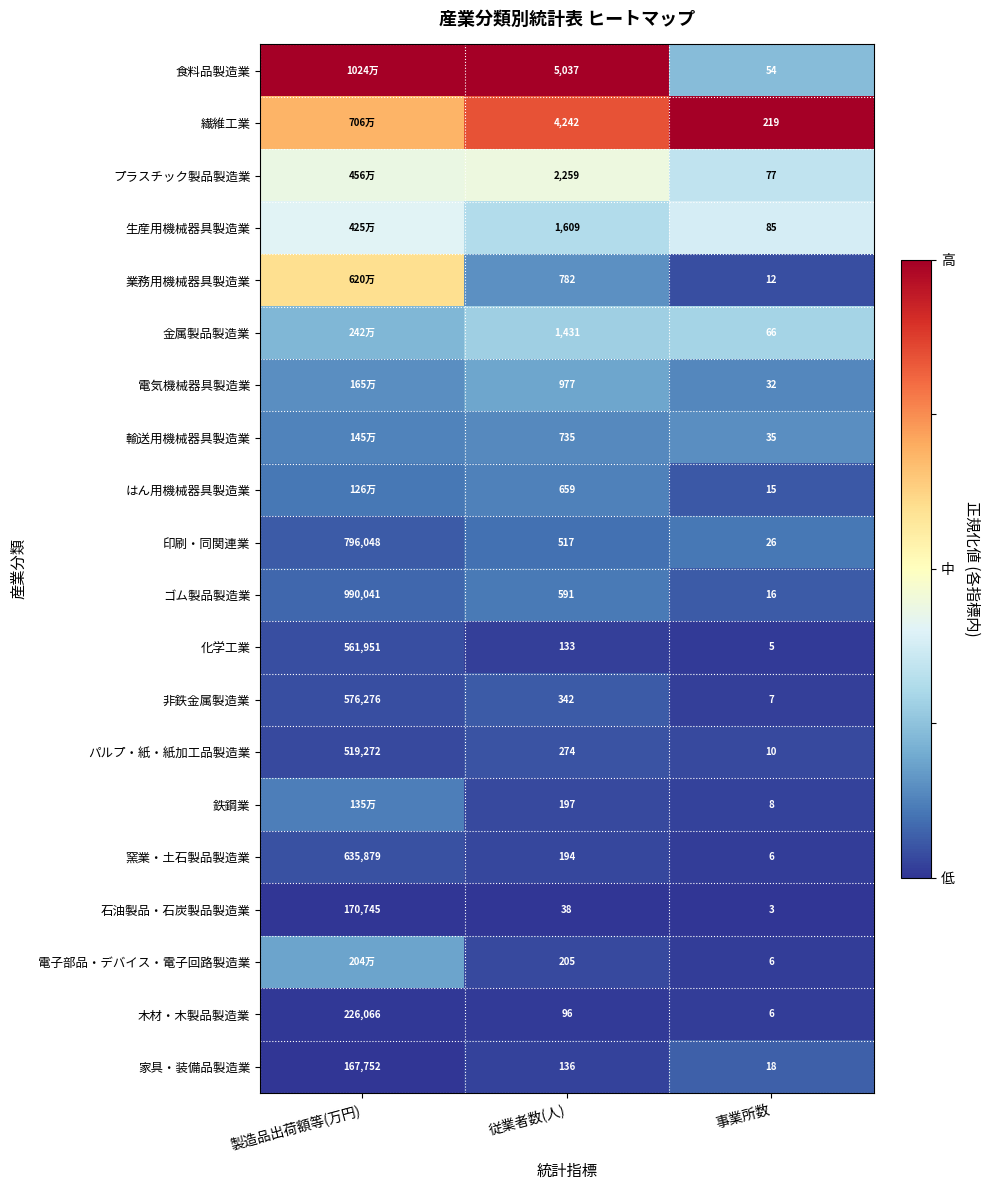

The value of 食料品製造業 at 事業所数 is 0.1. True or false?

False